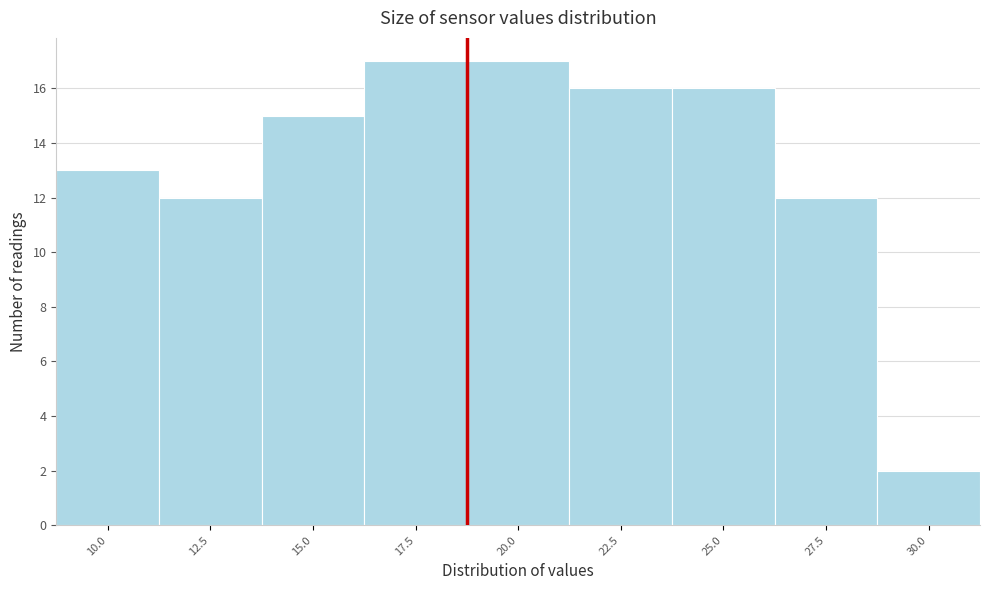

Reading left to right, what are all the values shown in this chart?

13	12	15	17	17	16	16	12	2